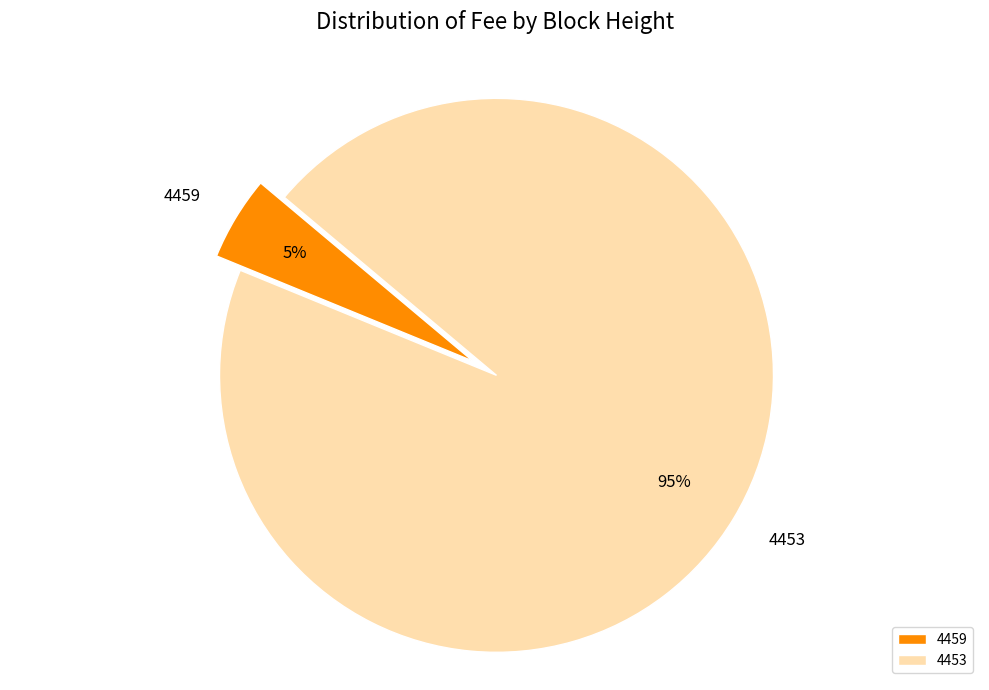

How many segments does this pie chart have?

2